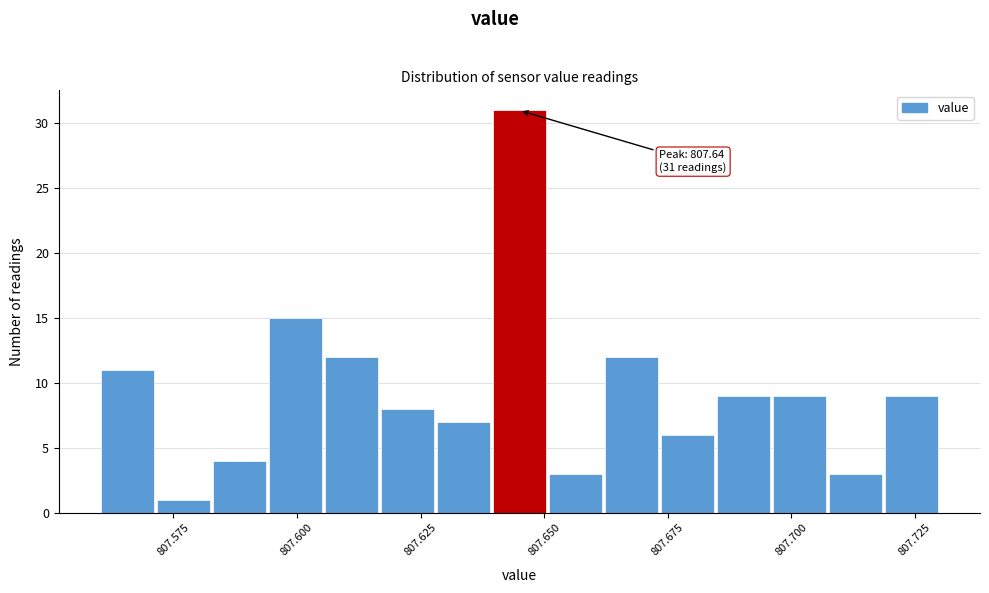

Read against the x-axis, roughly where is the centre of the tallest bar?

807.645